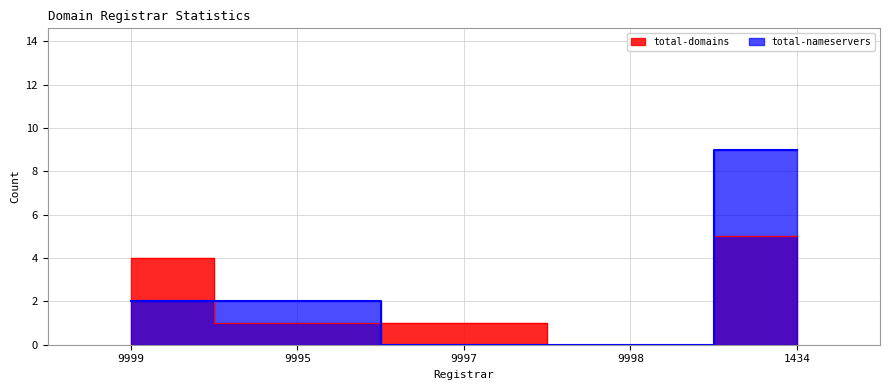

Which series has the widest spread of values?

total-nameservers